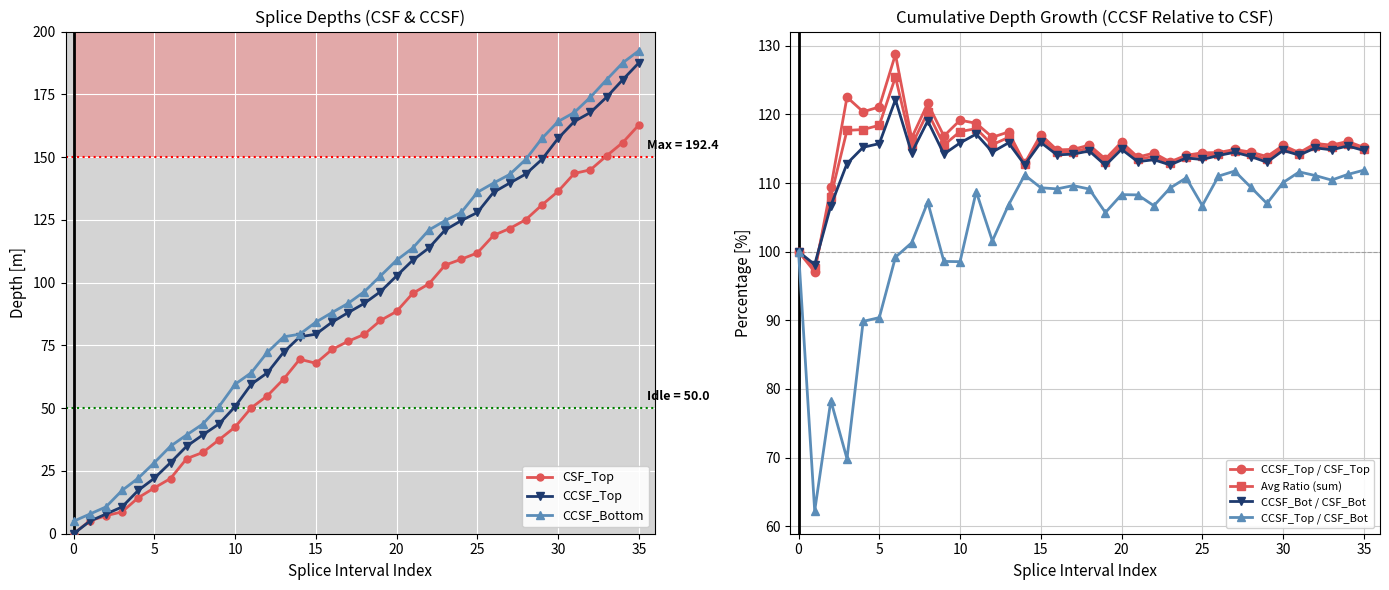

Is it true that CSF_Top equals 5.1 at 1?

True